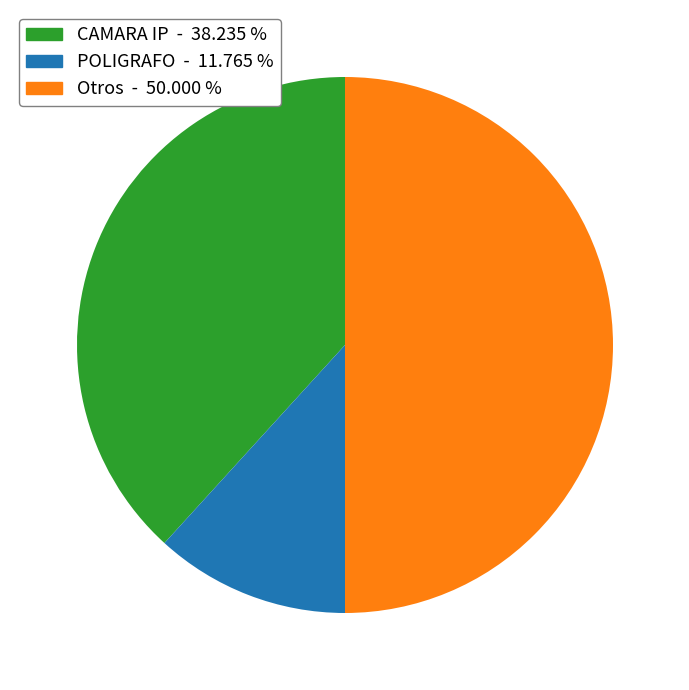

How many slices are in this pie chart?

3